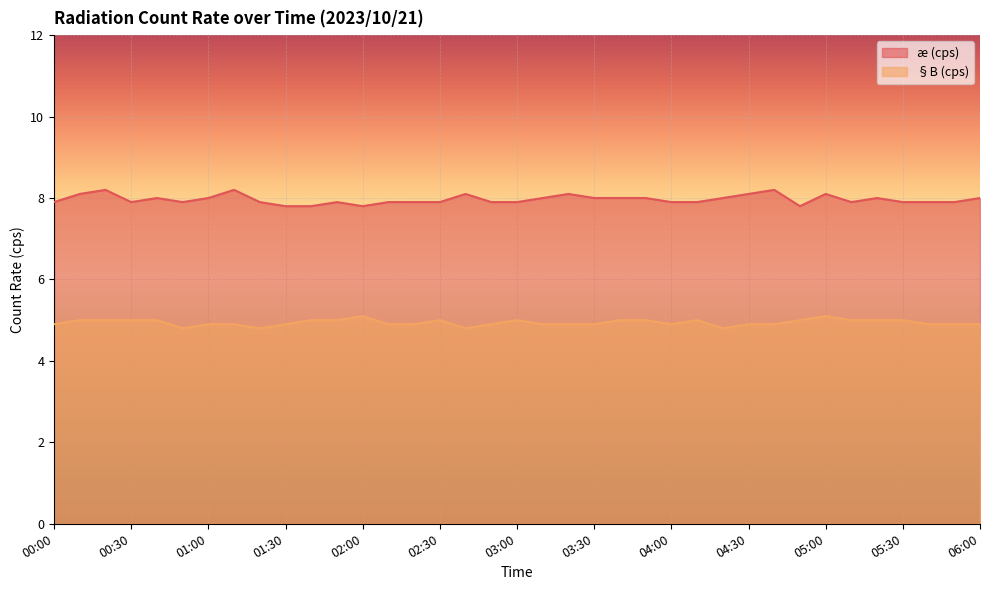

What is the value of the §B (cps) point at the 23rd from the left?

5.0